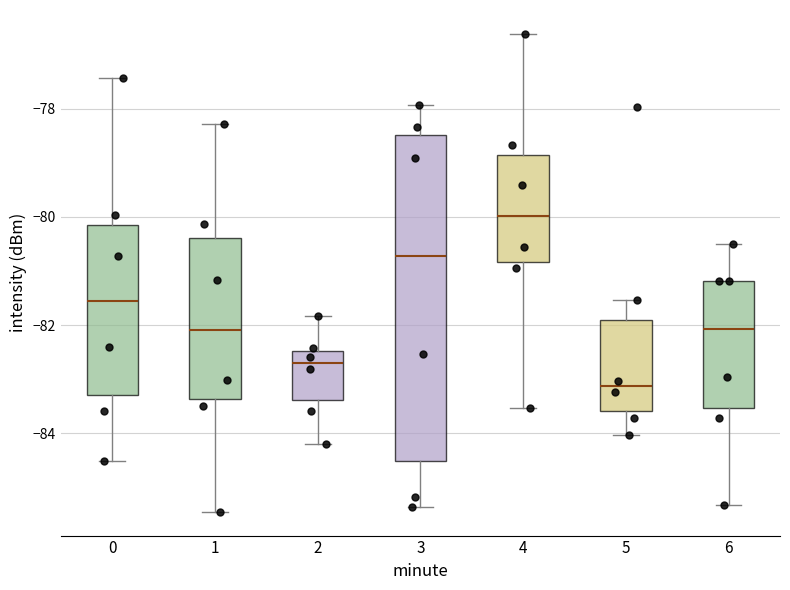

Comparing the boxes themselves (not the whiskers), which one is the tallest?

3